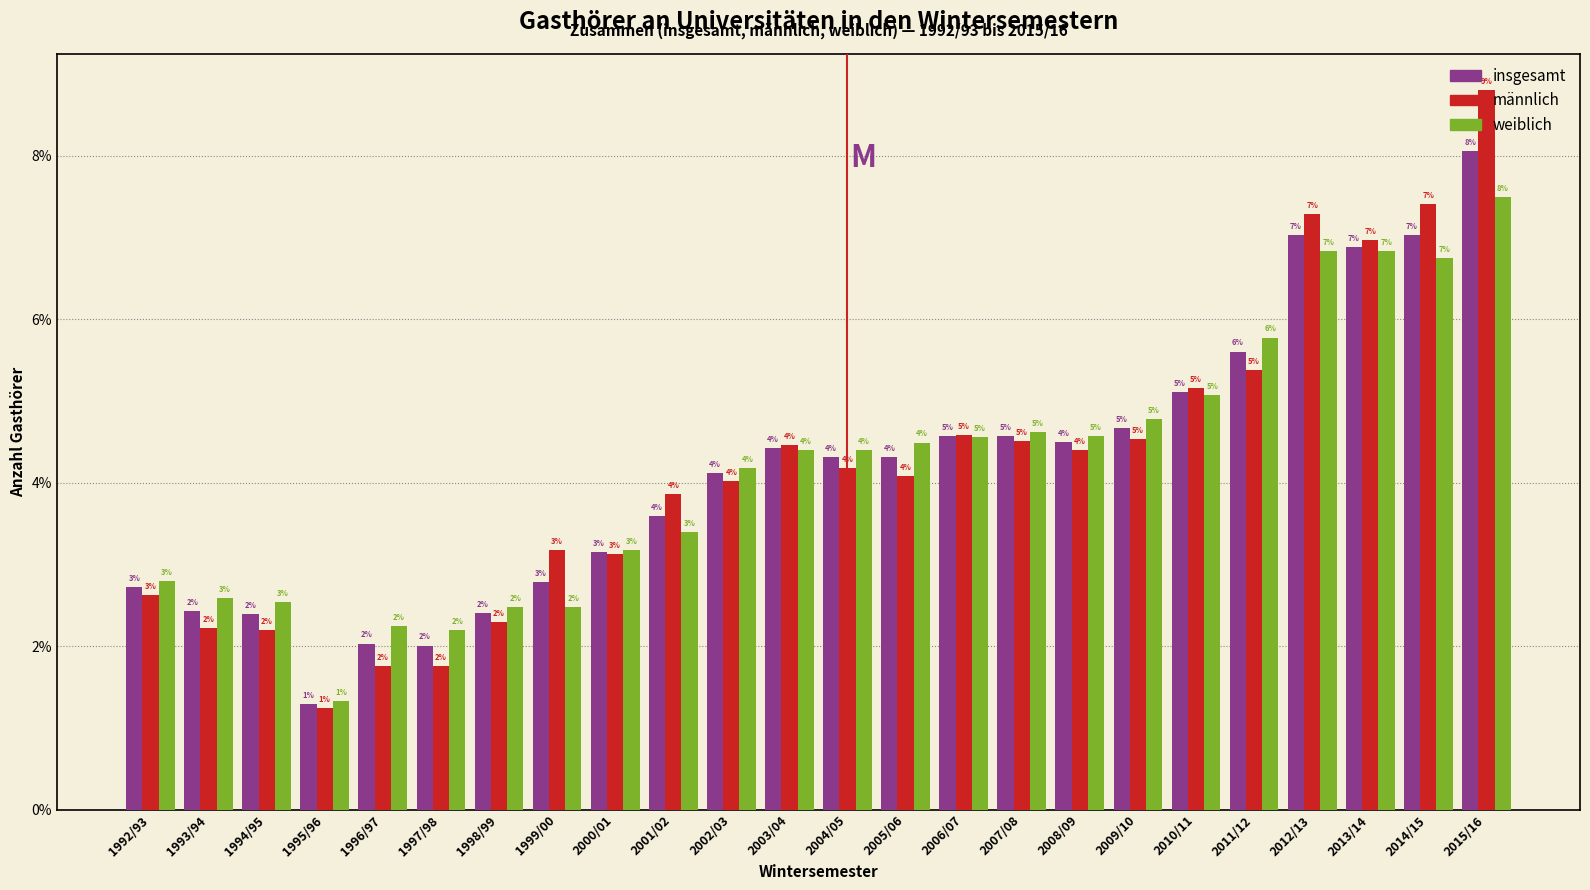

What are all the series names shown in the legend?

insgesamt, männlich, weiblich